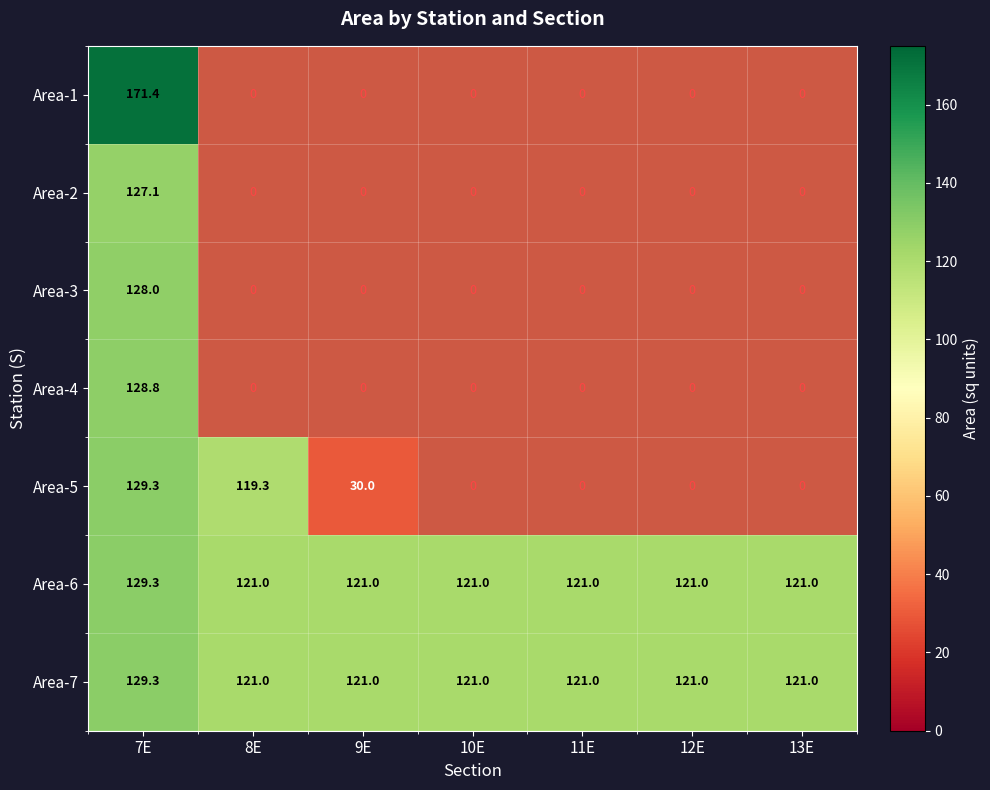

List the series in order of their peak value, lowest first.

Area-2, Area-3, Area-4, Area-5, Area-6, Area-7, Area-1